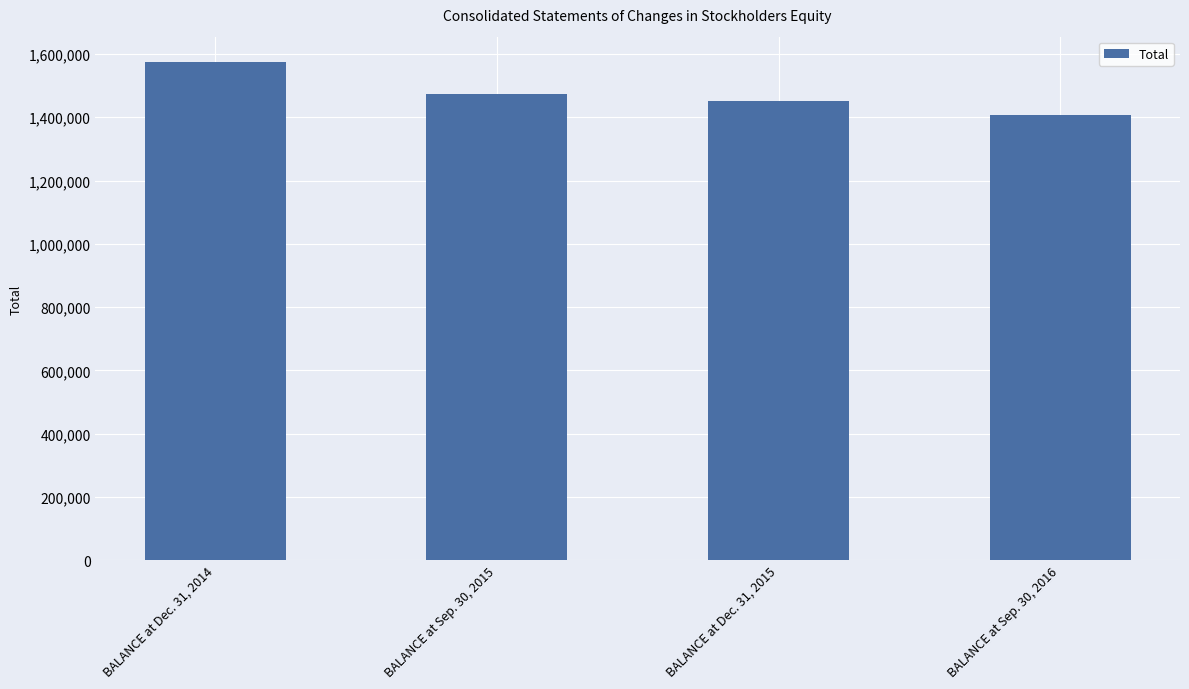

What is the difference between the values at BALANCE at Sep. 30, 2015 and BALANCE at Dec. 31, 2015?

23297